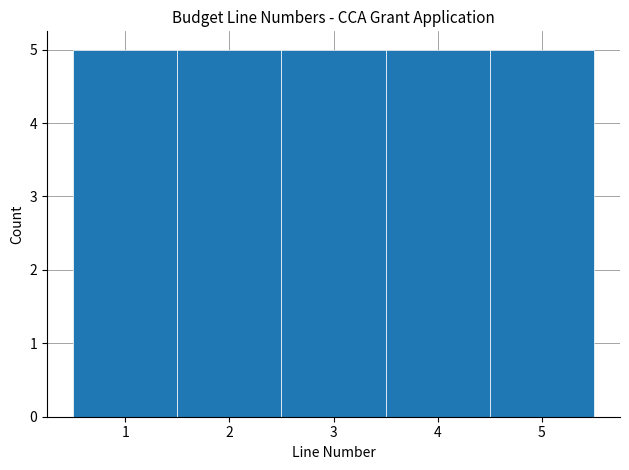

Reading left to right, transcribe this chart: for each bar, give the range it covers on the x-axis and its height. The values are not printed on the chart, so give them approximately, as read against the axis.

0.5 to 1.5: 5
1.5 to 2.5: 5
2.5 to 3.5: 5
3.5 to 4.5: 5
4.5 to 5.5: 5